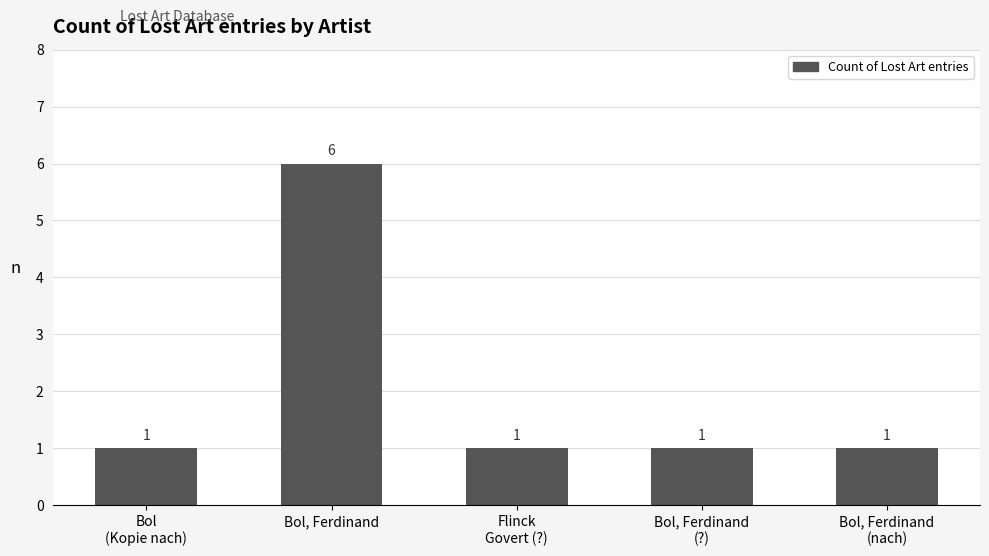

What position from the left is Bol, Ferdinand?

2